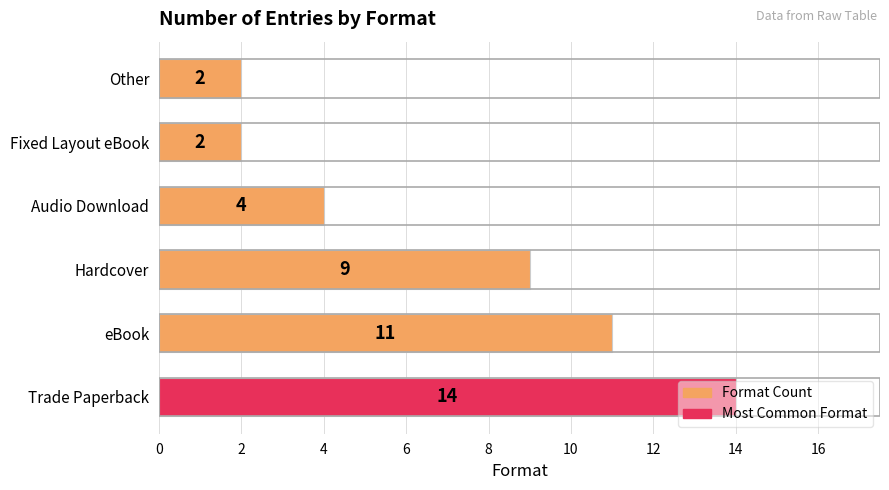

Are the bars horizontal?

Yes